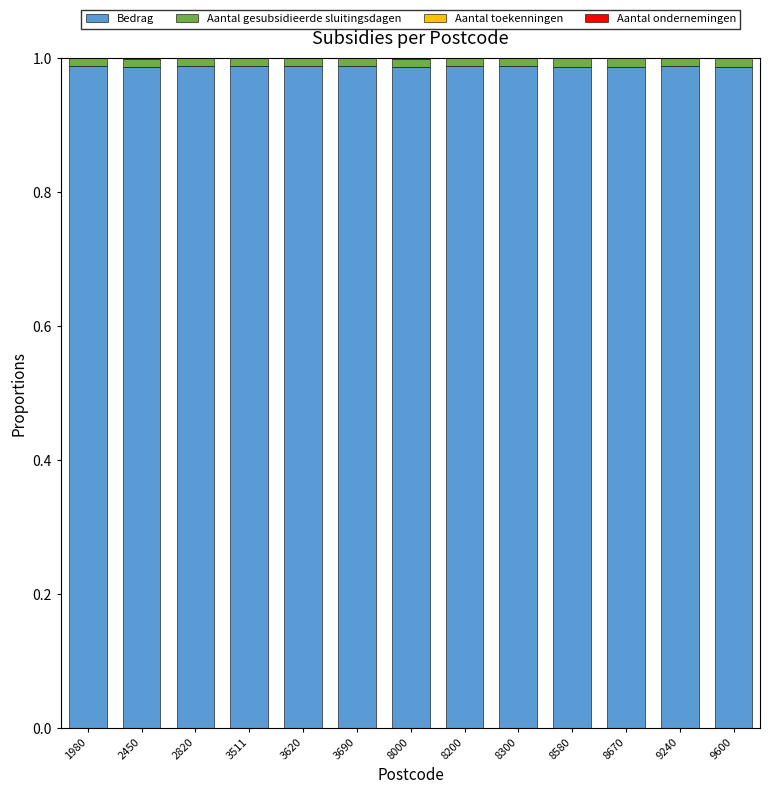

True or false: Bedrag has a value of 0.6 at 8000.

False